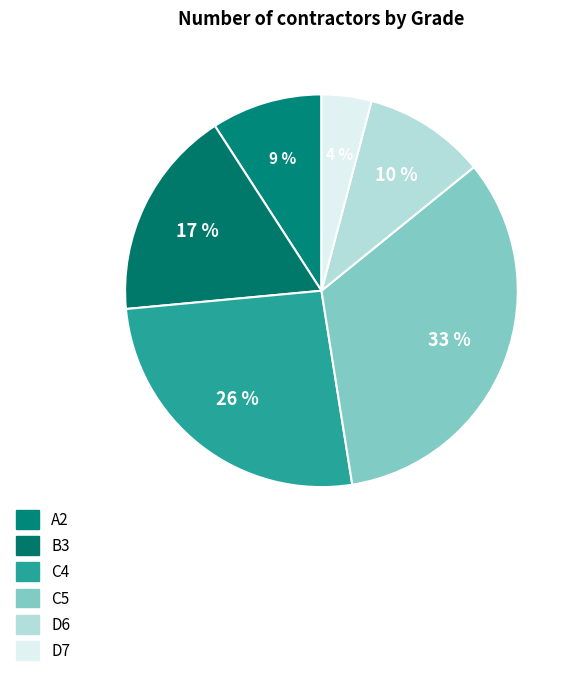

How many slices are in this pie chart?

6